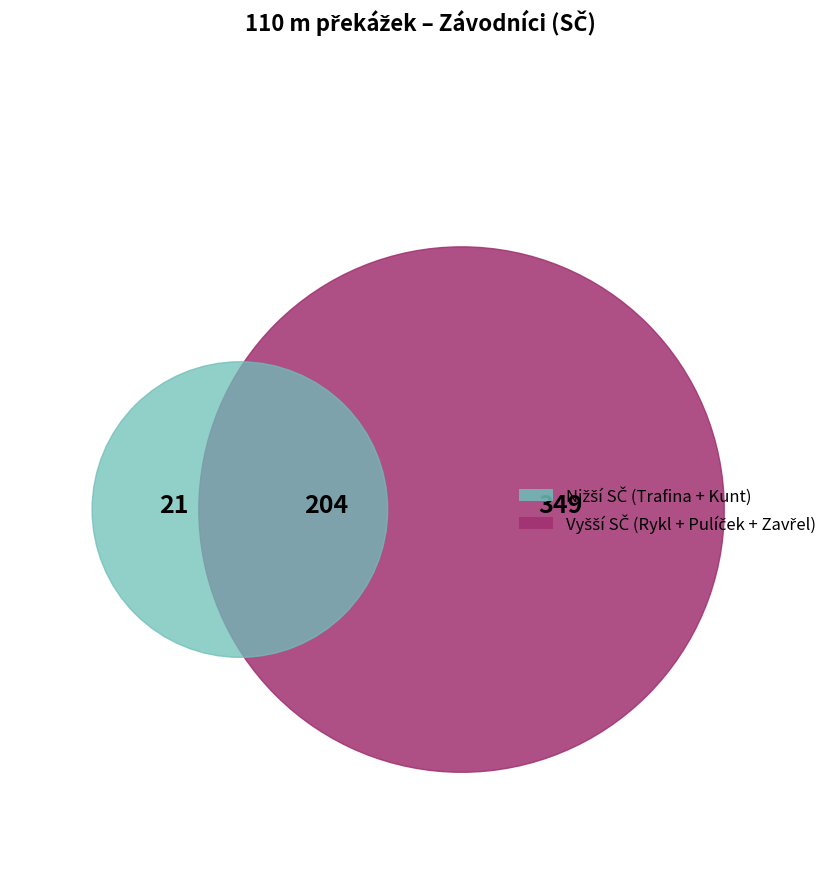

To the nearest percent, what is the average slice percentage?

20%